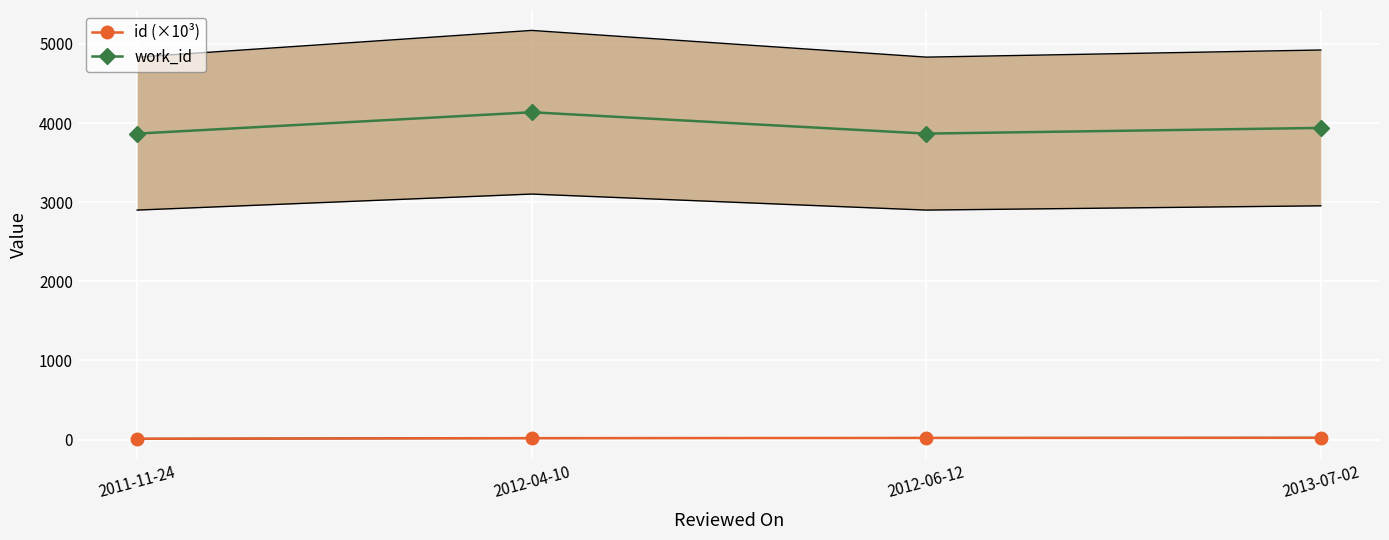

What is the minimum value shown in the chart?

10.0